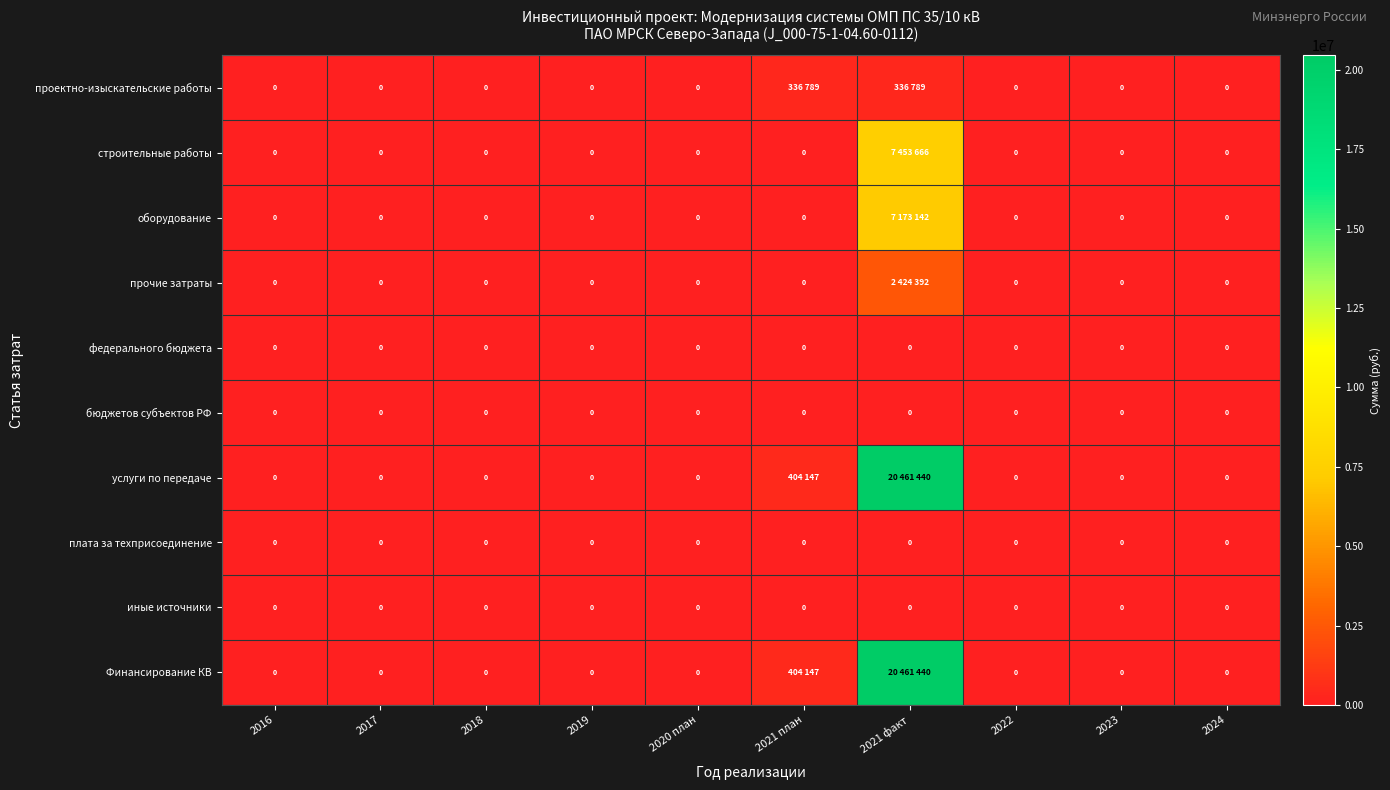

The value of иные источники at 2017 is 0. True or false?

True